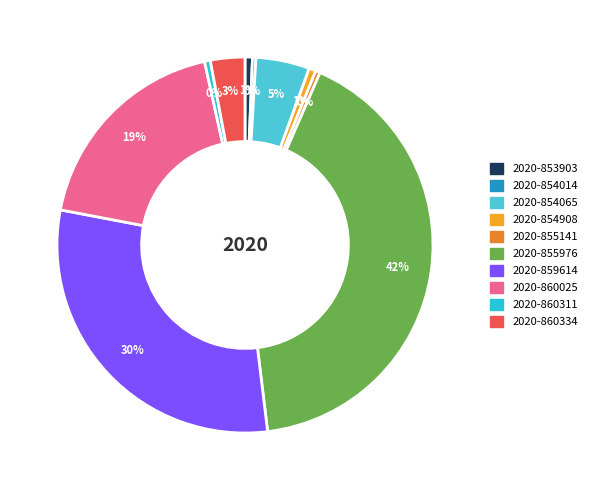

To the nearest percent, what is the combined percentage of 2020-853903 and 2020-854908?

1%